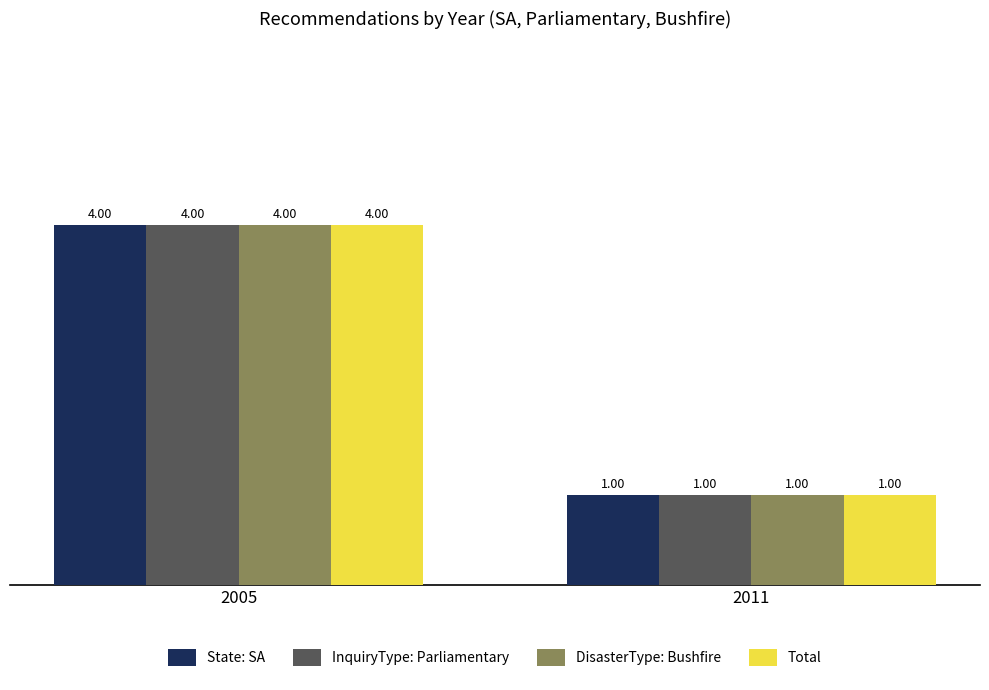

What is the greatest value displayed?

4